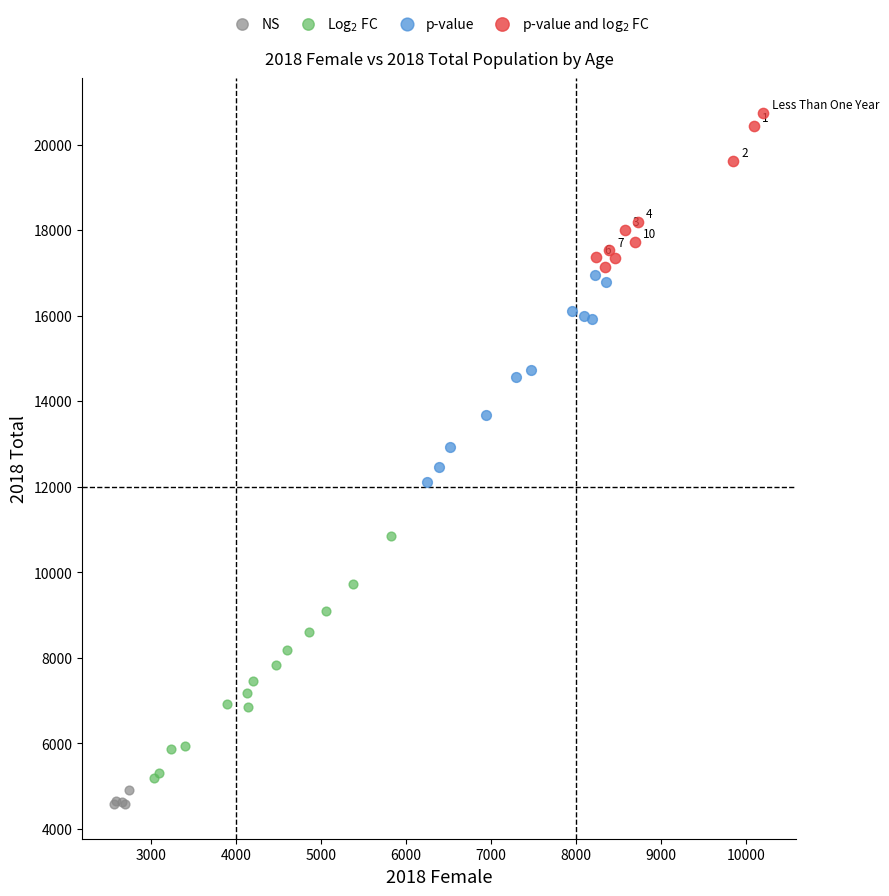

Which series reaches the minimum Y coordinate?

NS